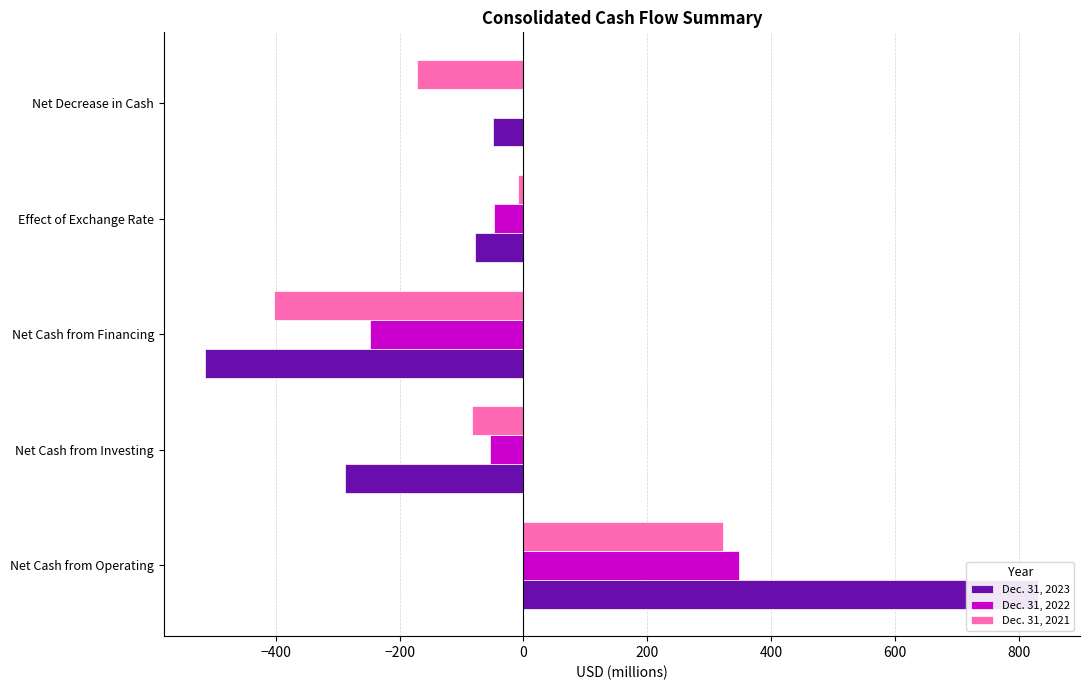

Is it true that Dec. 31, 2021 equals -8 at Effect of Exchange Rate?

True